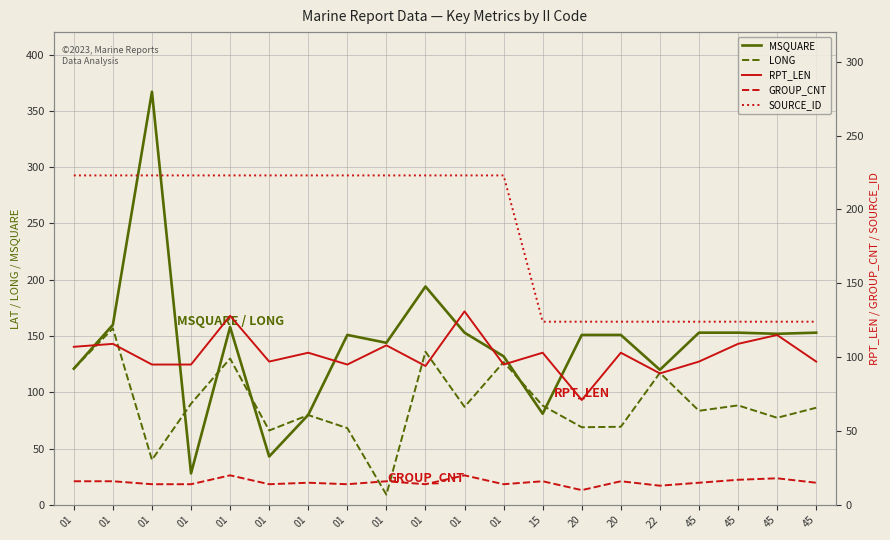

What is the approximate value of RPT_LEN at 45?

97.0